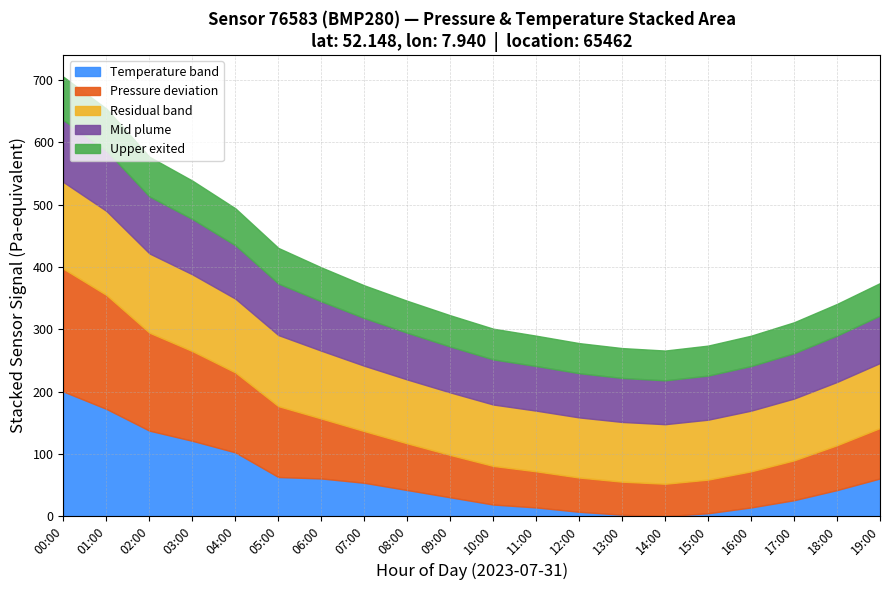

At which label does Temperature band reach its peak?

00:00